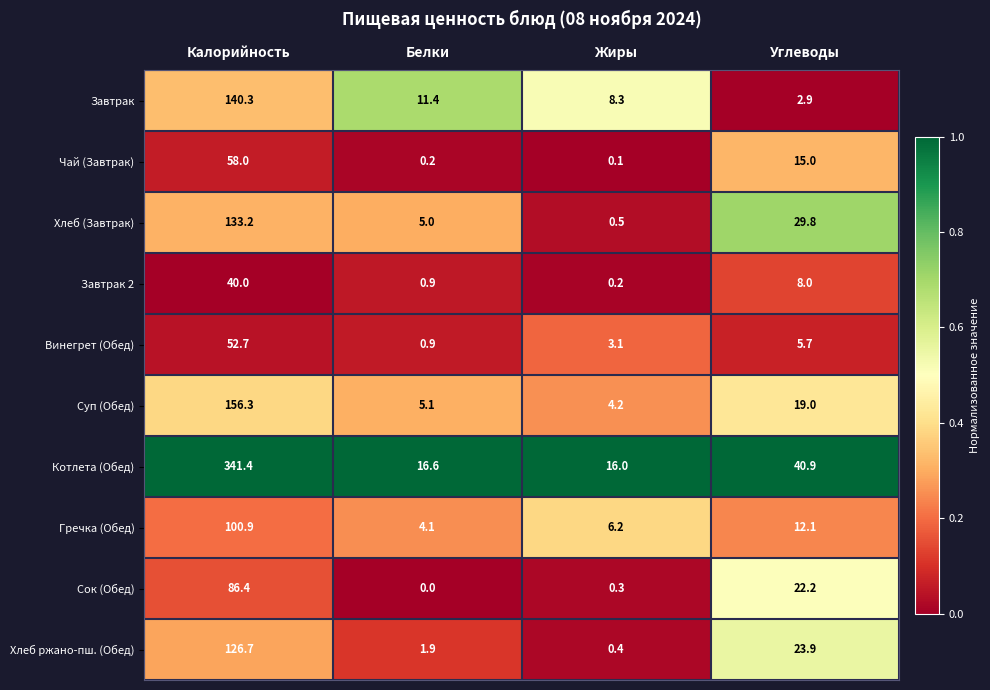

Where is Винегрет (Обед) nearest to the value 26?

Углеводы